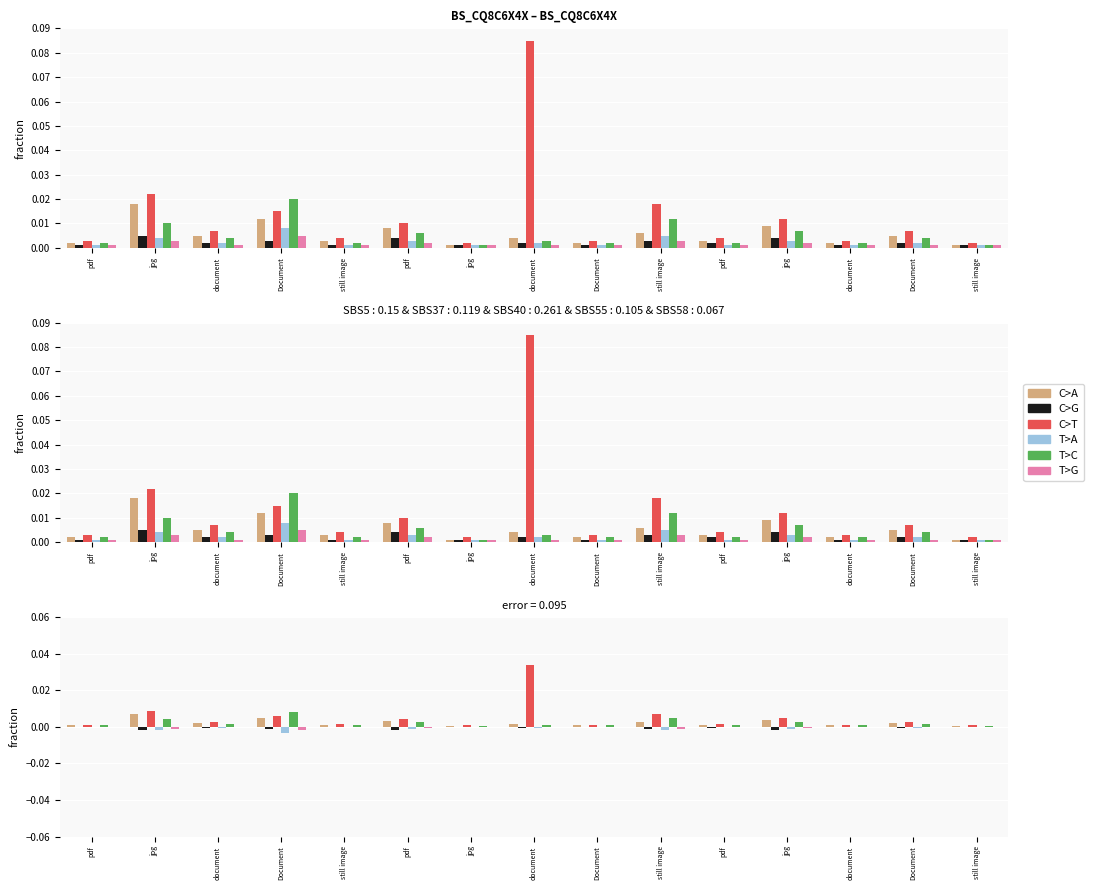

The T>C series shows 0.0 at still image. True or false?

False